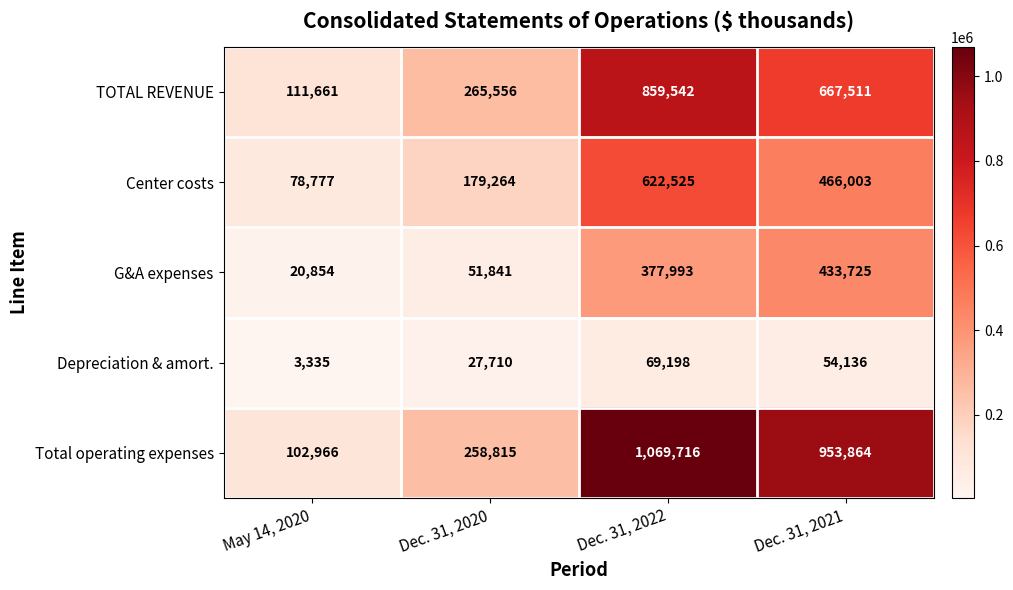

Which series has the largest total across all categories?

Total operating expenses